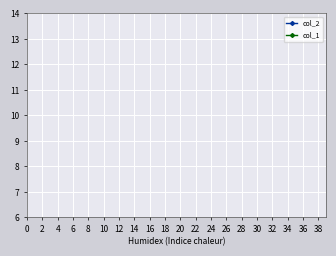

The col_1 series shows 0.0 at 16. True or false?

True